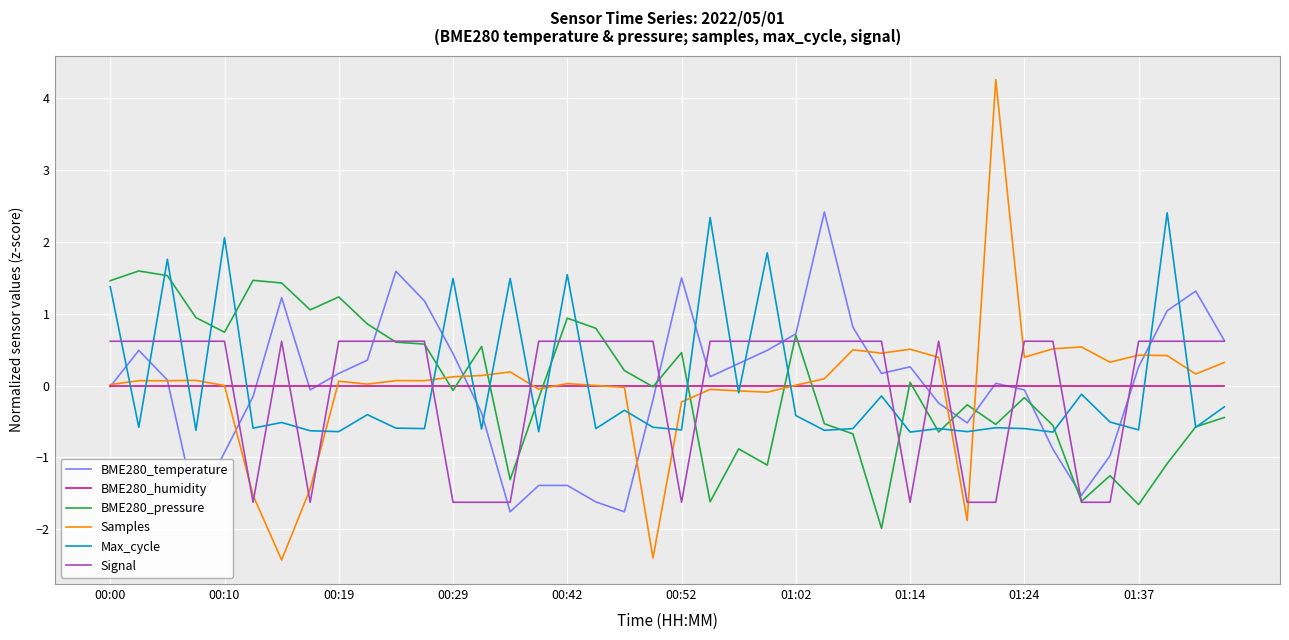

Which series has the largest range (max minus min)?

Samples